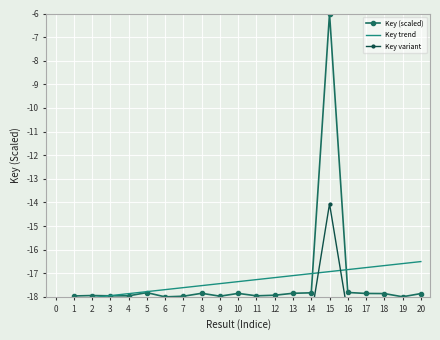

Which series ends up on top after the final intersection of Key trend and Key (scaled)?

Key trend